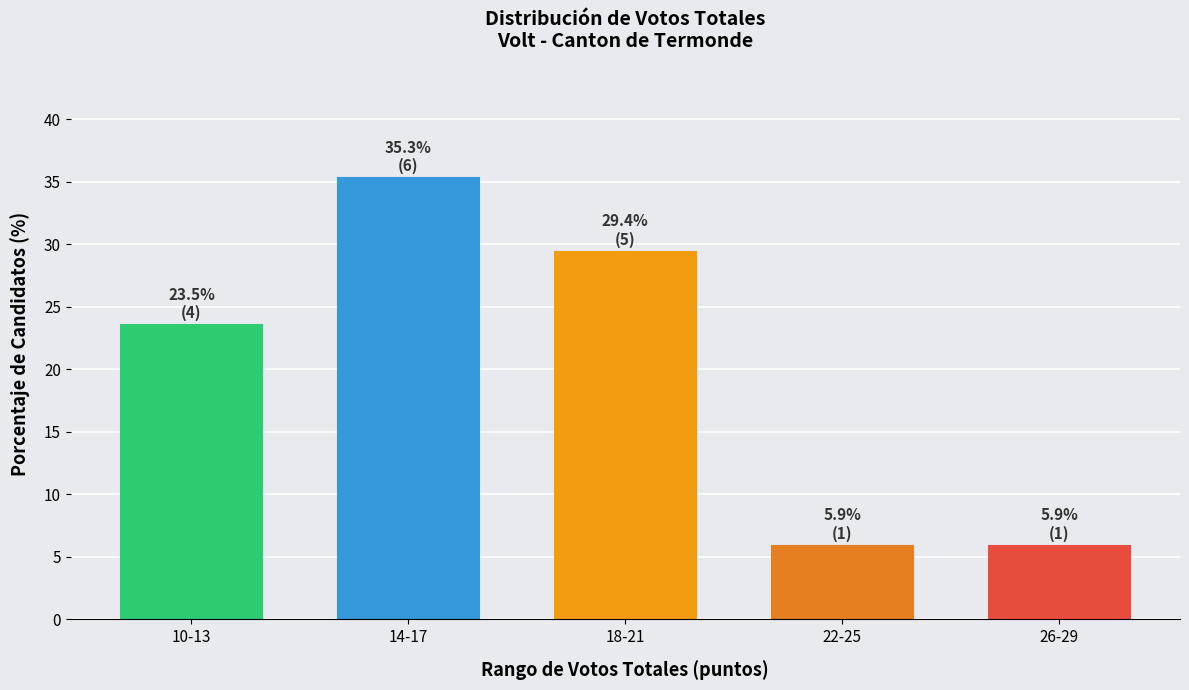

Reading left to right, list all the values displayed in this chart.

10-13=23.5	14-17=35.3	18-21=29.4	22-25=5.9	26-29=5.9